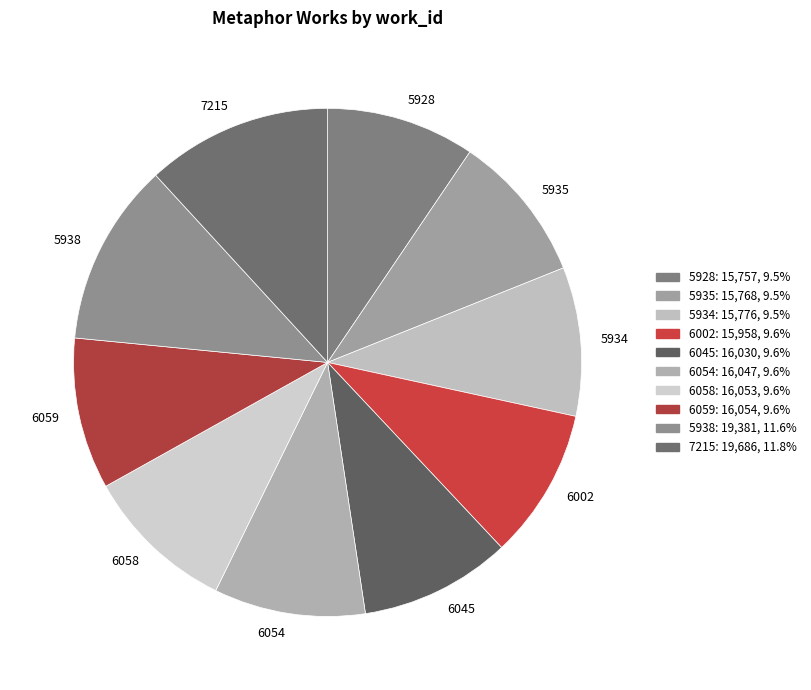

Count the number of slices in the pie.

10